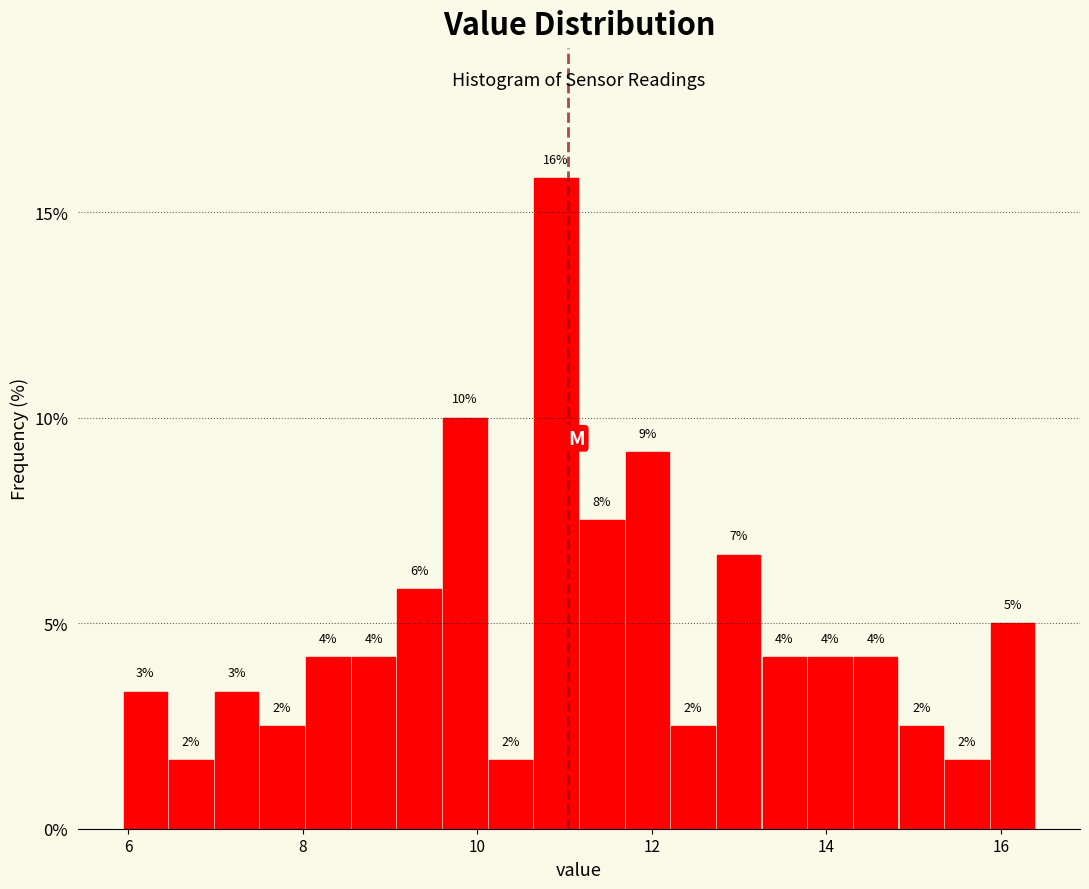

Read against the x-axis, roughly where is the centre of the tallest bar?

11.0